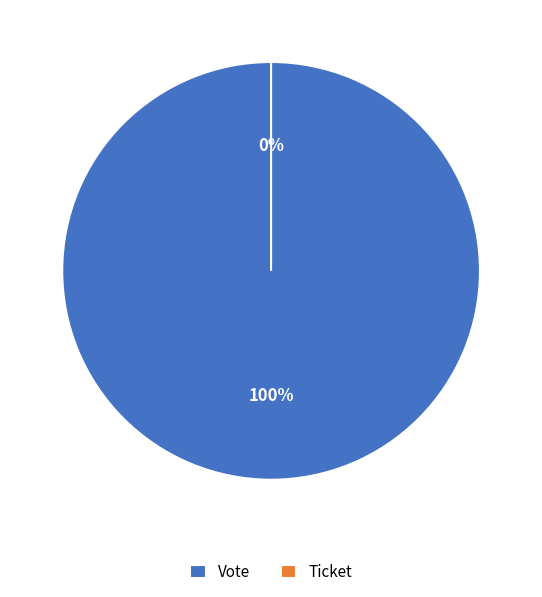

Is it true that Vote is 99% of the pie?

False